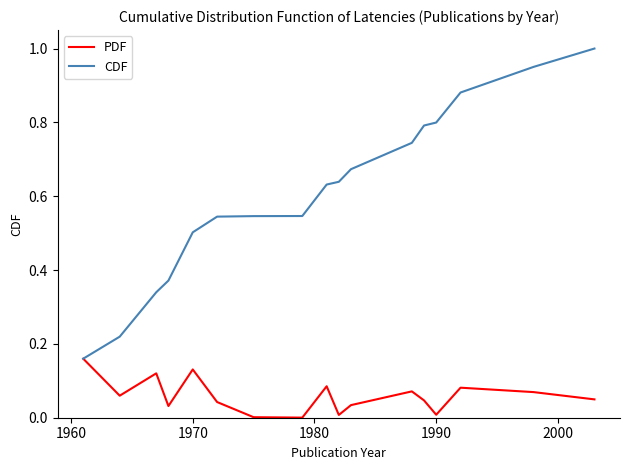

Which series has the largest total across all categories?

CDF